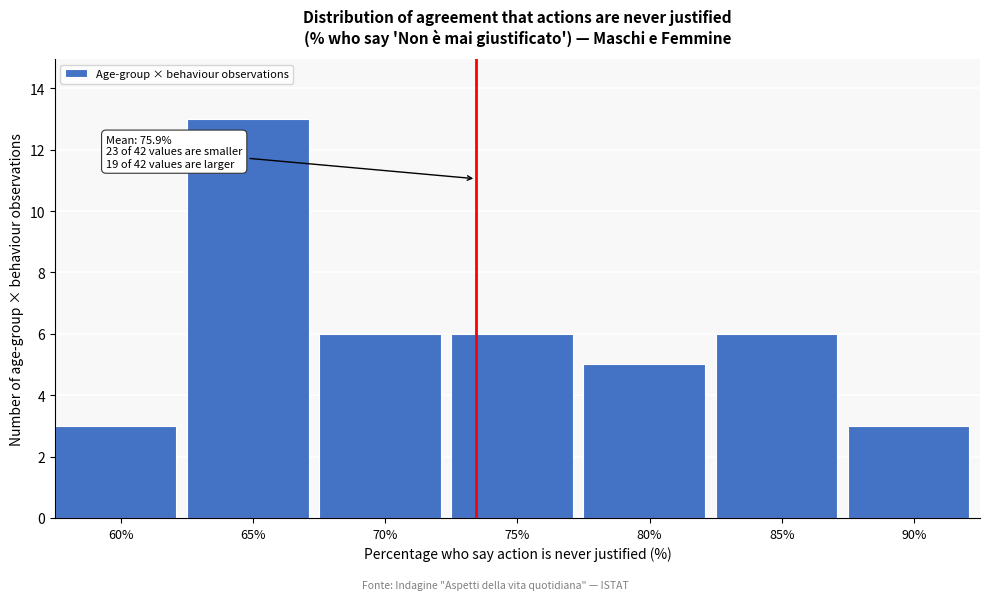

Reading left to right, list all the values displayed in this chart.

60%=3	65%=13	70%=6	75%=6	80%=5	85%=6	90%=3